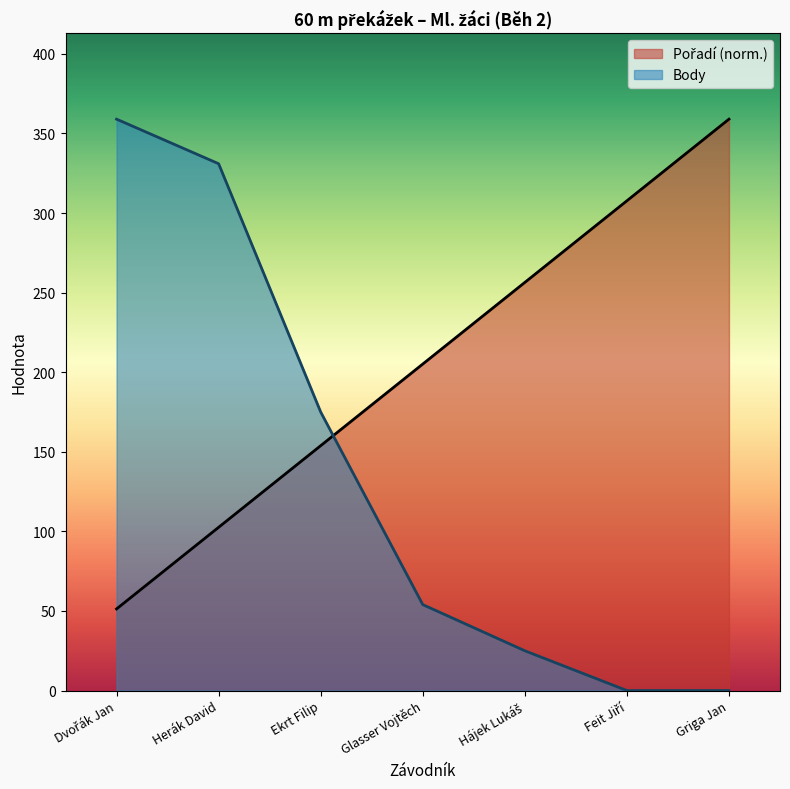

What position from the right is Griga Jan?

1